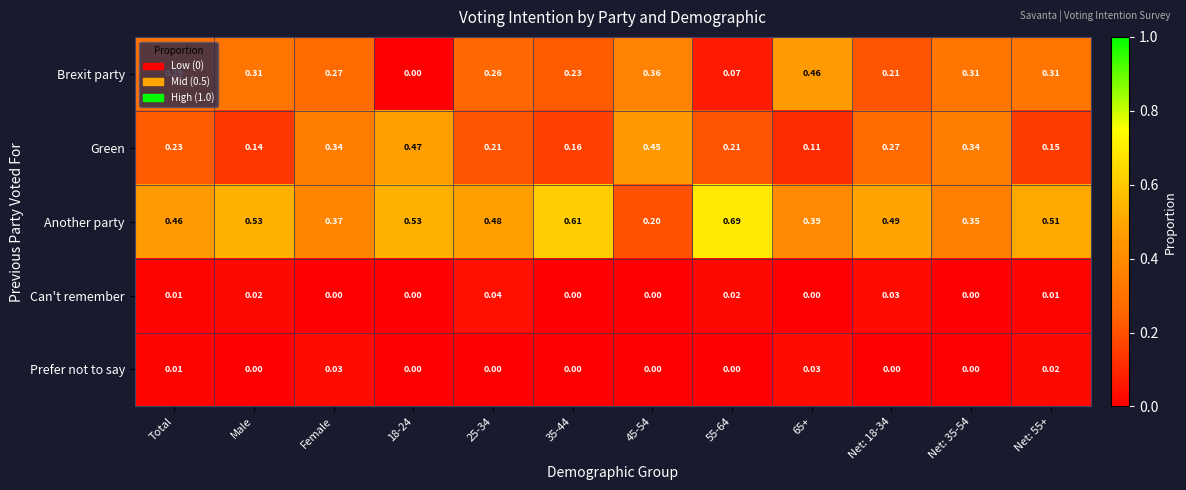

Rank the series by their maximum value, from lowest to highest.

Prefer not to say, Can't remember, Brexit party, Green, Another party